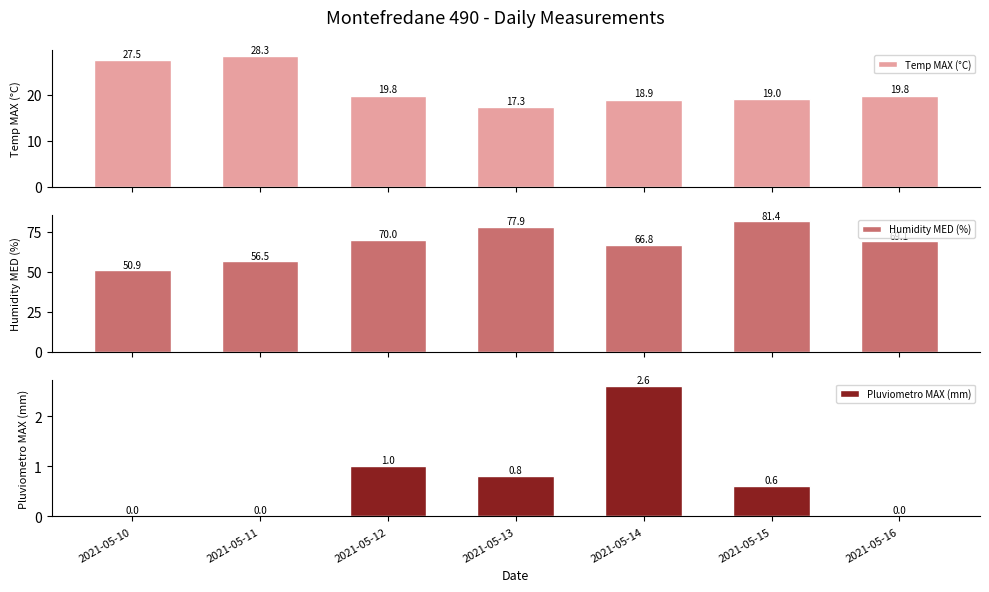

What is the difference between the highest and lowest values at 2021-05-14?

64.2